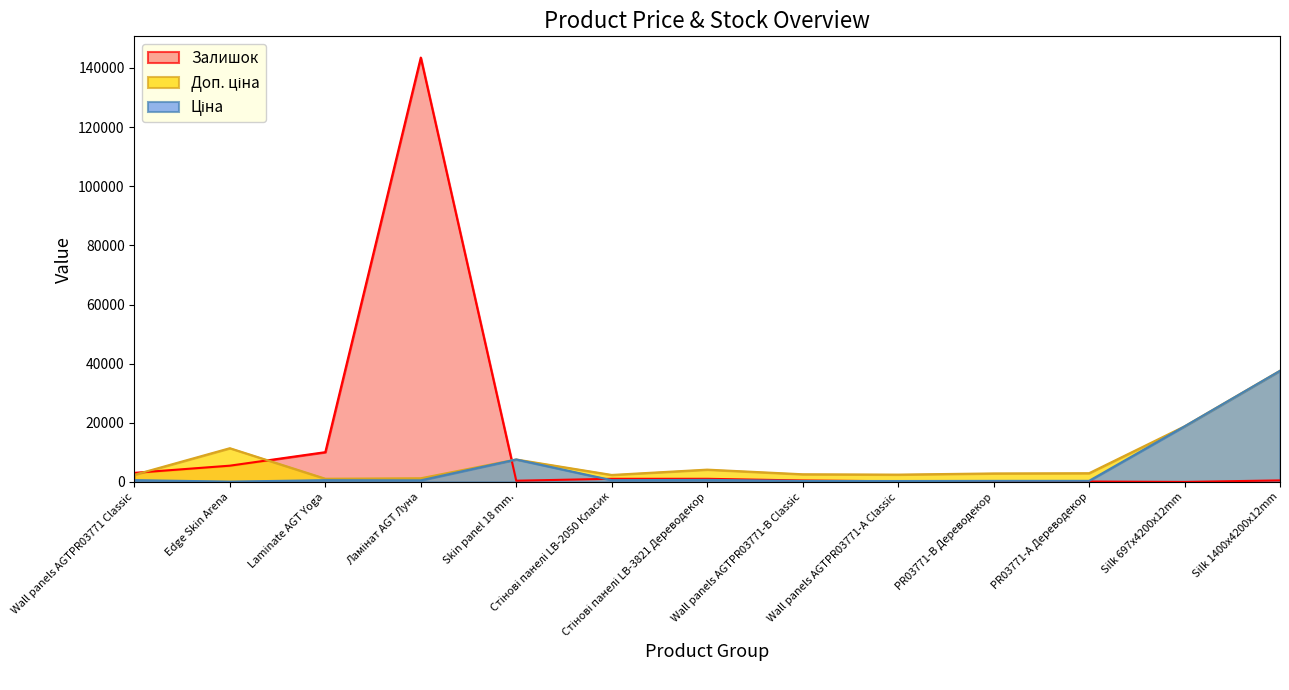

Reading left to right, what are all the values shown in this chart?

Ціна: Wall panels AGTPR03771 Classic=603.7	Edge Skin Arena=114.1	Laminate AGT Yoga=589.9	Ламінат AGT Луна=539.0	Skin panel 18 mm.=7596.5	Стінові панелі LB-2050 Класик=591.6	Стінові панелі LB-3821 Дереводекор=694.3	Wall panels AGTPR03771-B Classic=324.8	Wall panels AGTPR03771-А Classic=310.3	PR03771-B Дереводекор=359.9	PR03771-А Дереводекор=369.5	Silk 697x4200x12mm=18796.8	Silk 1400x4200x12mm=37593.6
Доп. ціна: Wall panels AGTPR03771 Classic=2414.8	Edge Skin Arena=11410.0	Laminate AGT Yoga=1081.7	Ламінат AGT Луна=1235.4	Skin panel 18 mm.=7596.5	Стінові панелі LB-2050 Класик=2366.5	Стінові панелі LB-3821 Дереводекор=4165.6	Wall panels AGTPR03771-B Classic=2598.3	Wall panels AGTPR03771-А Classic=2482.4	PR03771-B Дереводекор=2878.8	PR03771-А Дереводекор=2955.8	Silk 697x4200x12mm=18796.8	Silk 1400x4200x12mm=37593.6
Залишок: Wall panels AGTPR03771 Classic=3070.0	Edge Skin Arena=5500.0	Laminate AGT Yoga=10070.0	Ламінат AGT Луна=143530.0	Skin panel 18 mm.=410.0	Стінові панелі LB-2050 Класик=1060.0	Стінові панелі LB-3821 Дереводекор=1060.0	Wall panels AGTPR03771-B Classic=490.0	Wall panels AGTPR03771-А Classic=210.0	PR03771-B Дереводекор=140.0	PR03771-А Дереводекор=140.0	Silk 697x4200x12mm=0.0	Silk 1400x4200x12mm=520.0